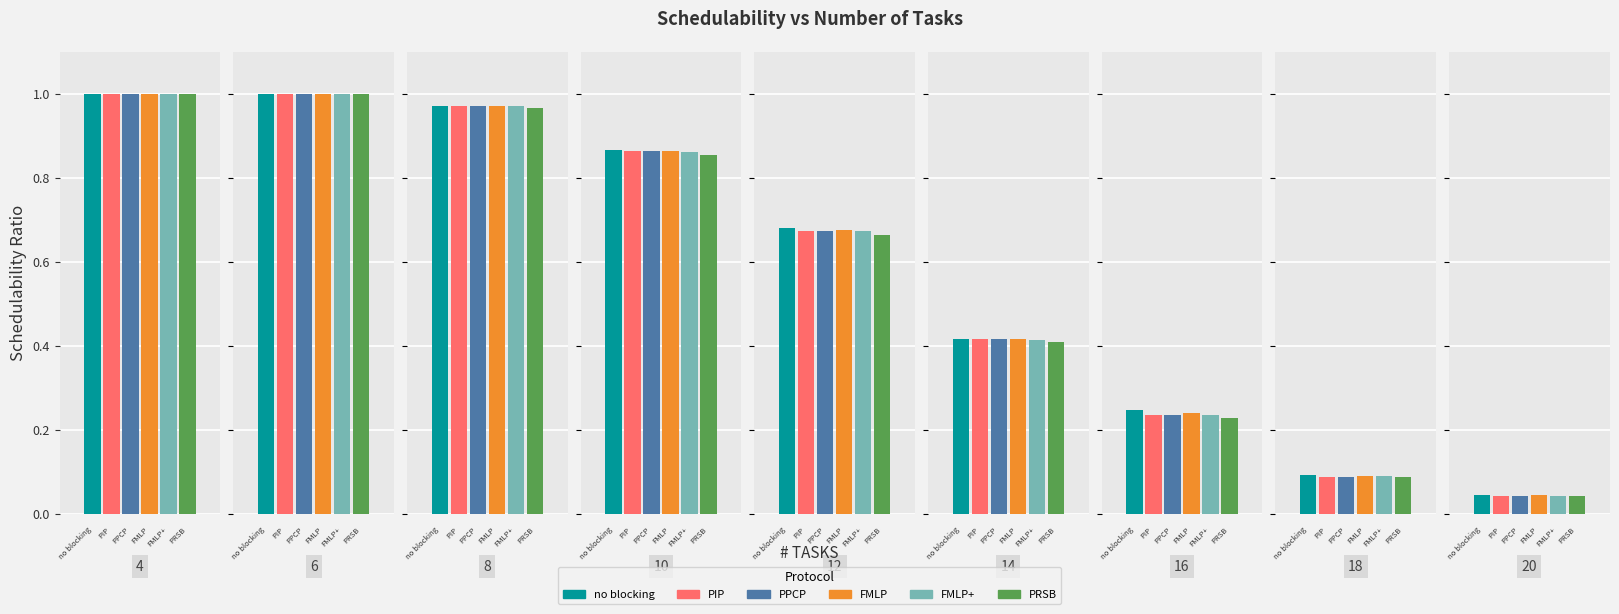

Reading left to right, transcribe all the data shown in this chart.

no blocking: 1.0	1.0	1.0	0.9	0.7	0.4	0.2	0.1	0.0
PIP: 1.0	1.0	1.0	0.9	0.7	0.4	0.2	0.1	0.0
PPCP: 1.0	1.0	1.0	0.9	0.7	0.4	0.2	0.1	0.0
FMLP: 1.0	1.0	1.0	0.9	0.7	0.4	0.2	0.1	0.0
FMLP+: 1.0	1.0	1.0	0.9	0.7	0.4	0.2	0.1	0.0
PRSB: 1.0	1.0	1.0	0.9	0.7	0.4	0.2	0.1	0.0